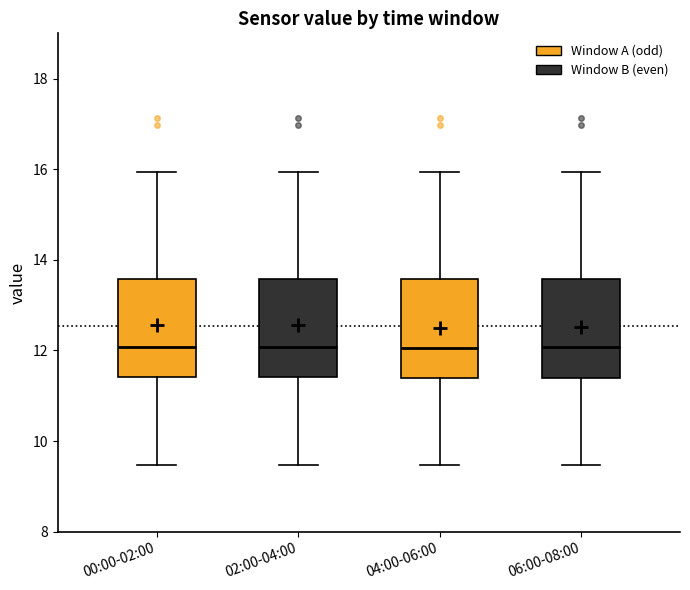

Reading left to right, read every box against the y-axis: the position of its median line, the range the box covers, and the ends of its whiskers. The values are not printed on the chart, so give them approximately, as read against the axis.

00:00-02:00: median 12.0, box 11.4 to 13.6, whiskers 9.4 to 16.0
02:00-04:00: median 12.0, box 11.4 to 13.6, whiskers 9.4 to 16.0
04:00-06:00: median 12.0, box 11.4 to 13.6, whiskers 9.4 to 16.0
06:00-08:00: median 12.0, box 11.4 to 13.6, whiskers 9.4 to 16.0